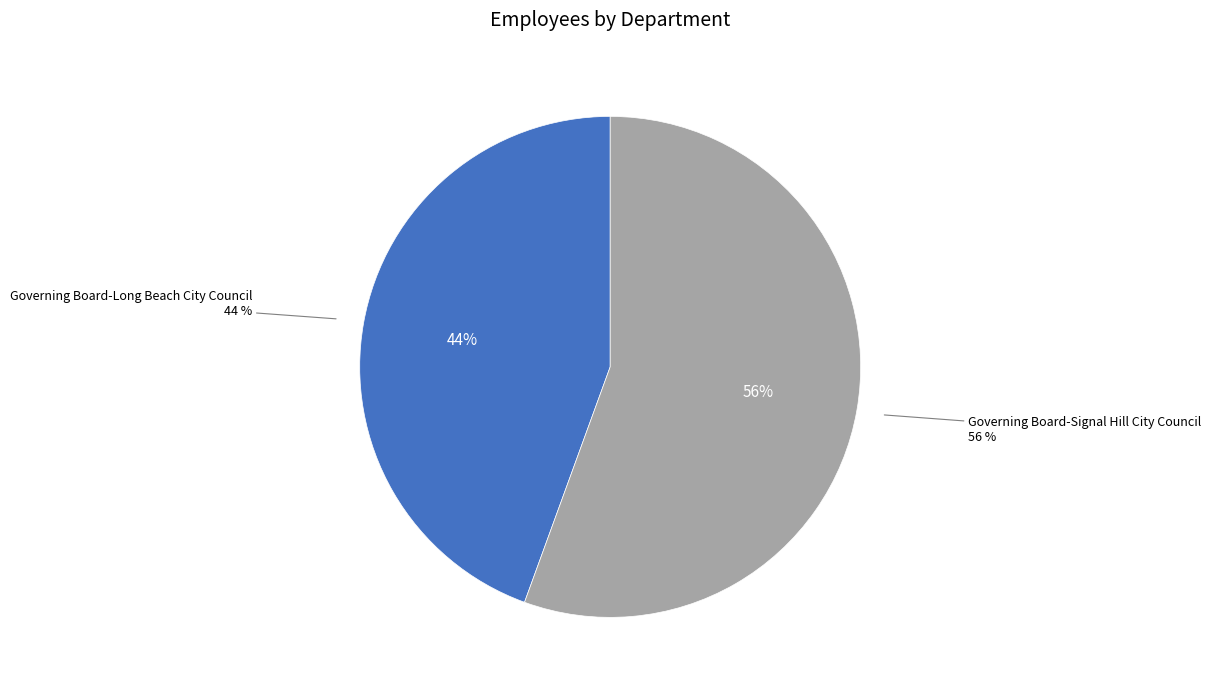

To the nearest percent, what percentage of the pie is Governing Board-Signal Hill City Council?

56%